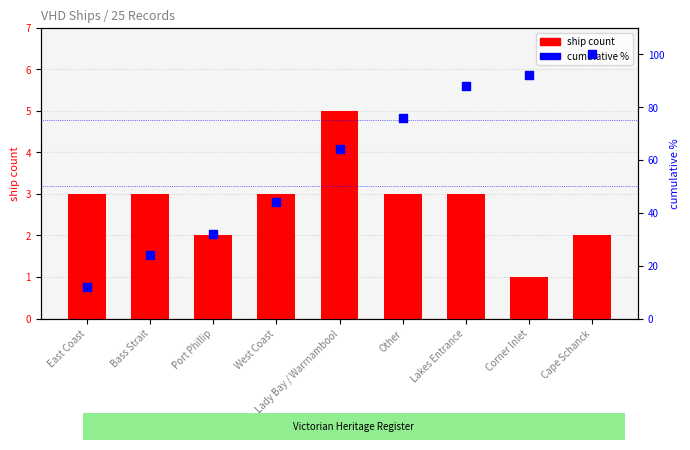

At how many categories does at least one series exceed 25?

7